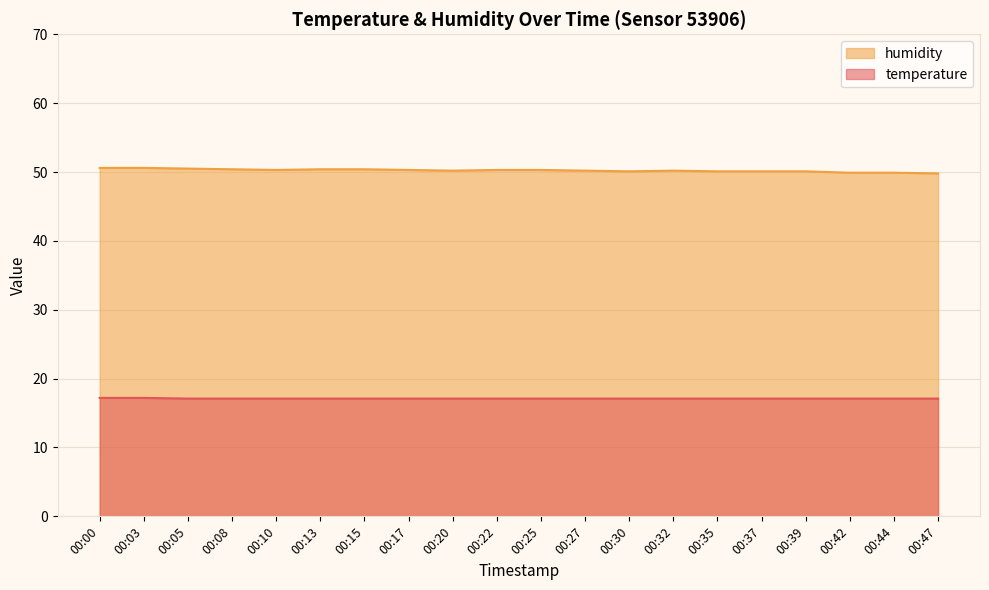

What is the sum of all humidity values?

1004.7